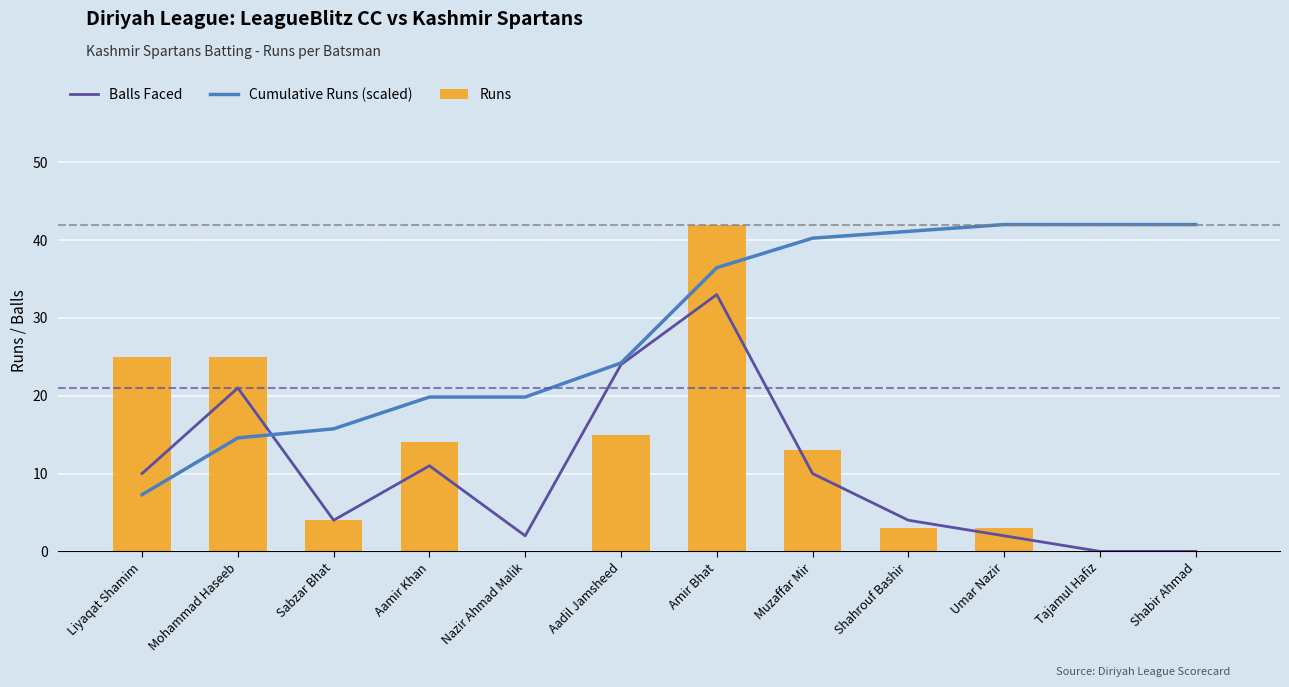

What value does the Runs series have at Aamir Khan?

14